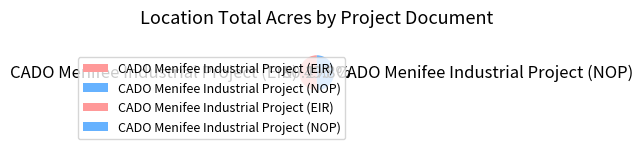

How many segments does this pie chart have?

2